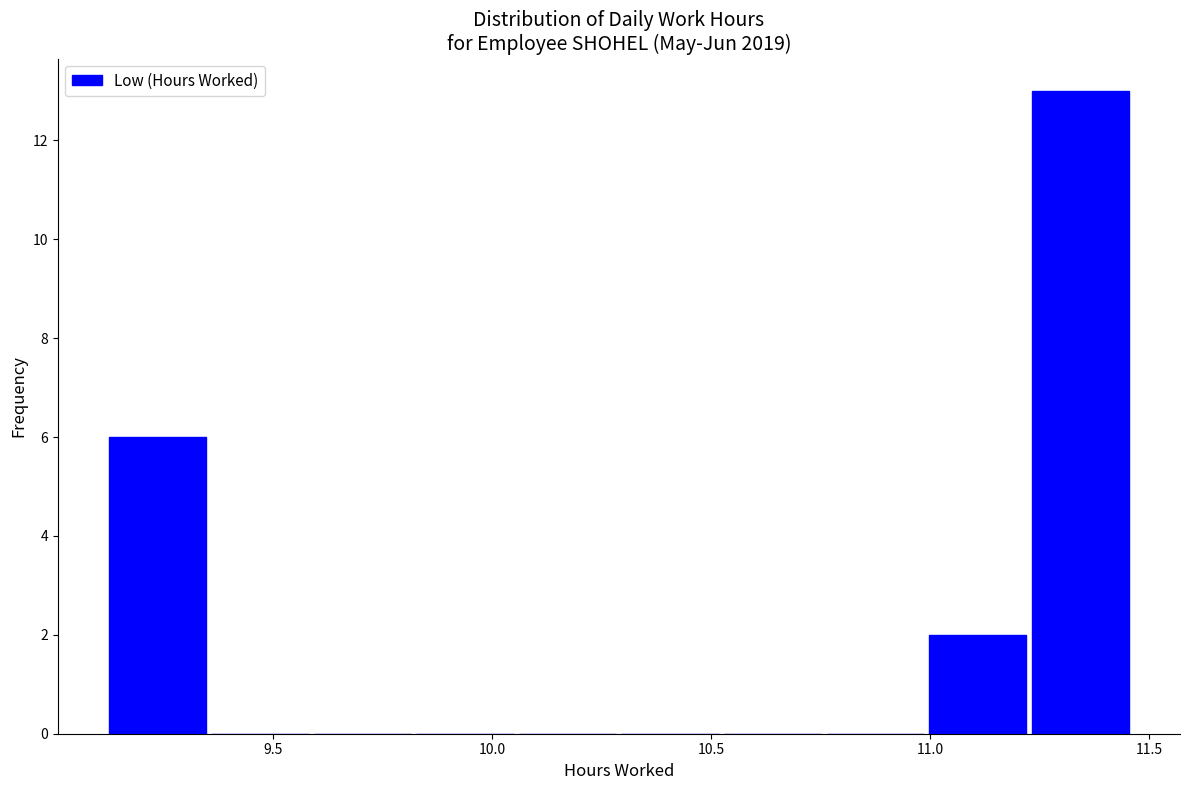

Which range on the x-axis has the tallest bar?

11.25 to 11.45